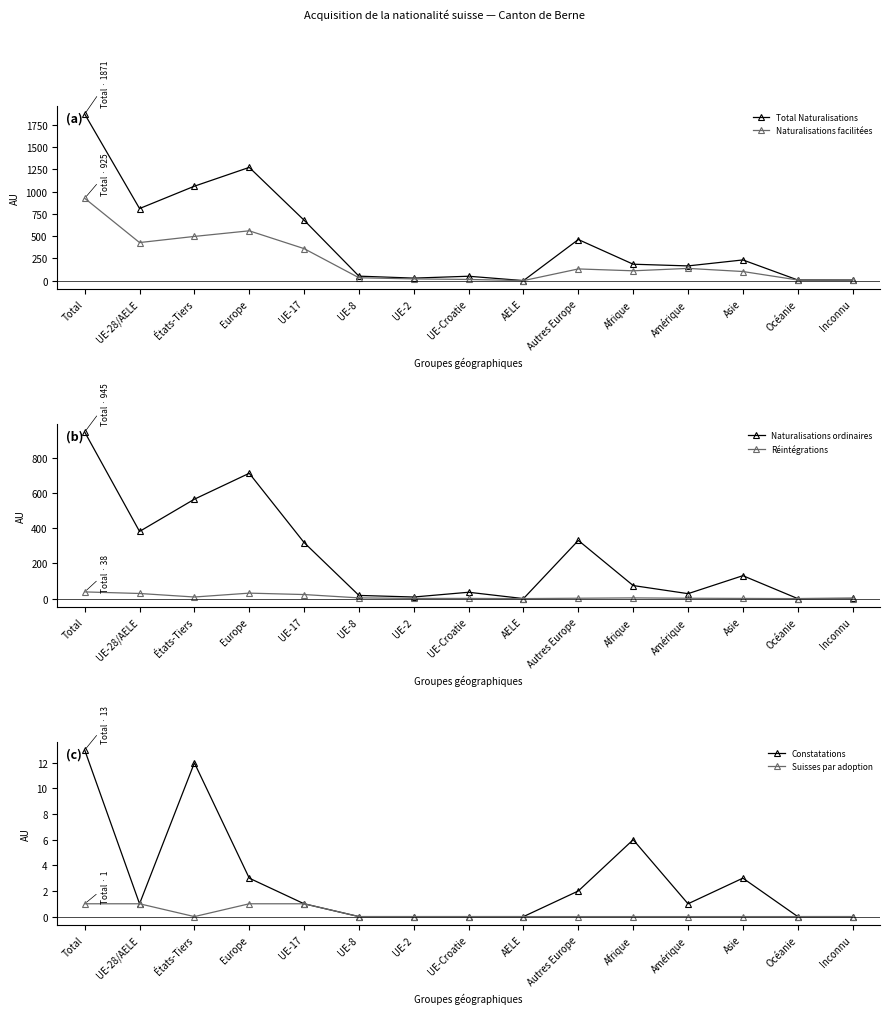

What is the sum of all Naturalisations facilitées values?

3335